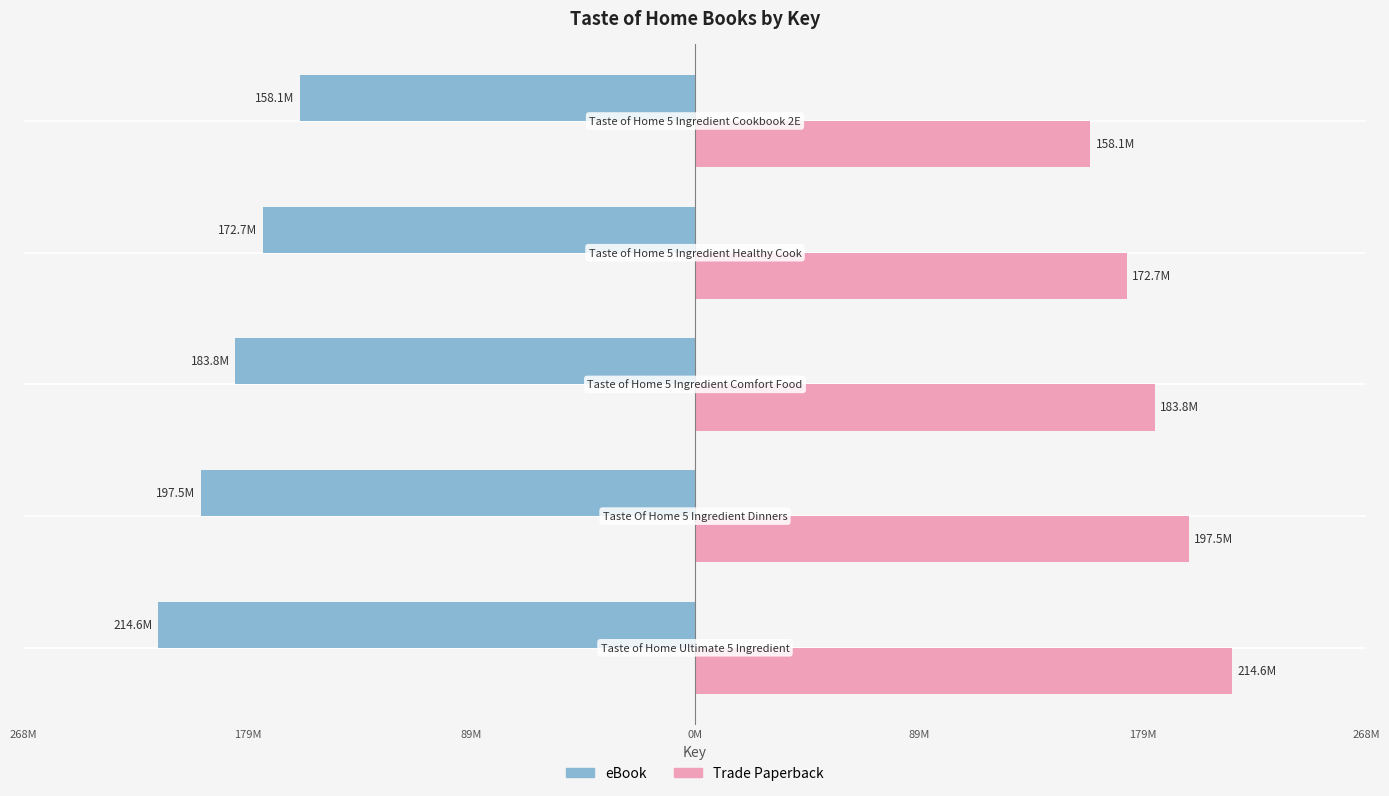

What are all the series names shown in the legend?

eBook, Trade Paperback